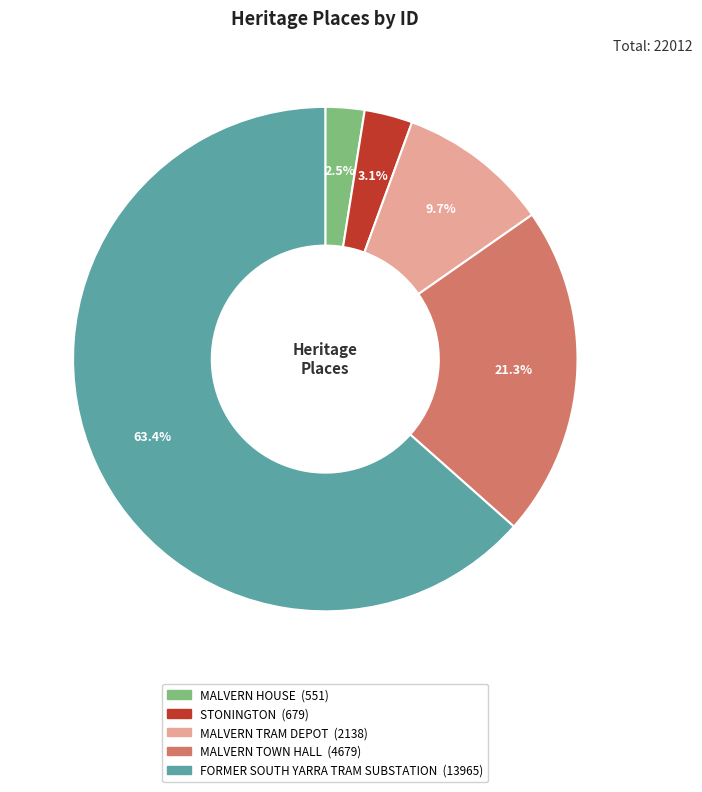

What is the ratio of the value at MALVERN TOWN HALL to the value at MALVERN HOUSE?

8.5